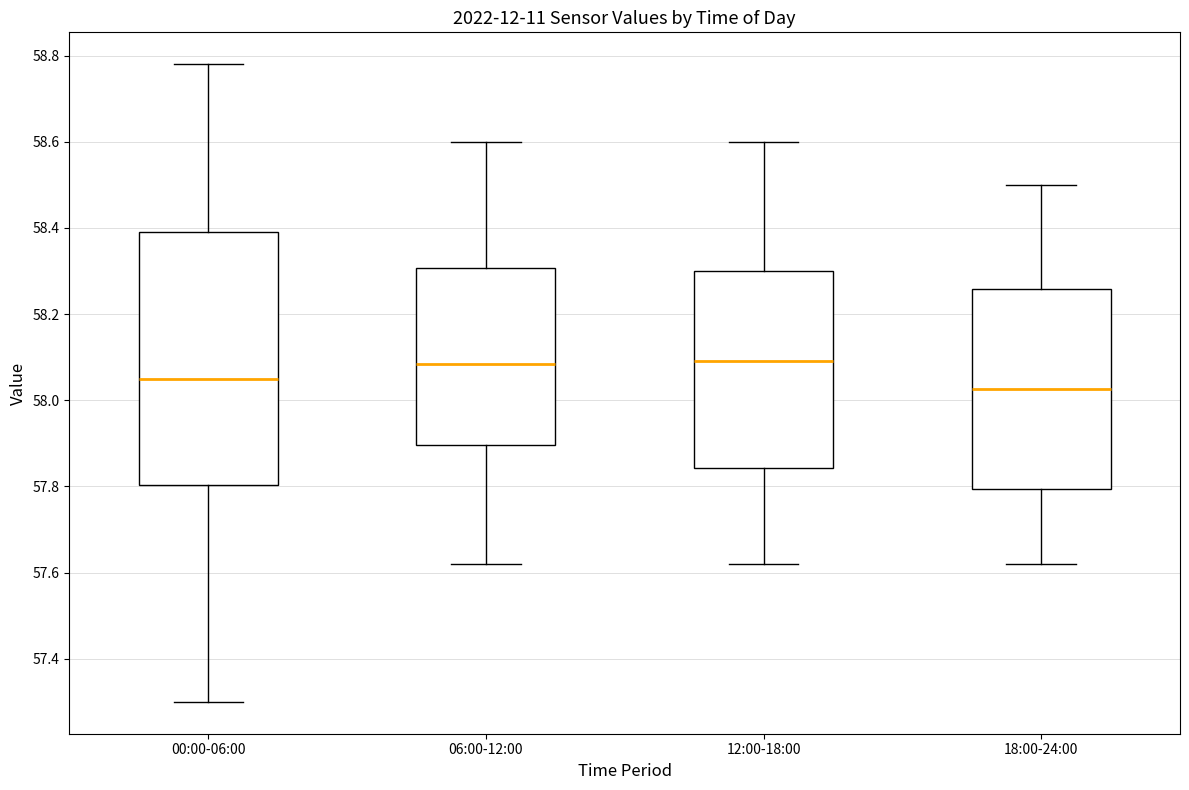

Reading left to right, transcribe this box plot: for each box, give where its median line is, the range the box spans, and where its two whiskers end, as read against the y-axis. The values are not printed on the chart, so give them approximately, as read against the axis.

00:00-06:00: median 58.06, box 57.80 to 58.40, whiskers 57.30 to 58.78
06:00-12:00: median 58.08, box 57.90 to 58.30, whiskers 57.62 to 58.60
12:00-18:00: median 58.10, box 57.84 to 58.30, whiskers 57.62 to 58.60
18:00-24:00: median 58.02, box 57.80 to 58.26, whiskers 57.62 to 58.50